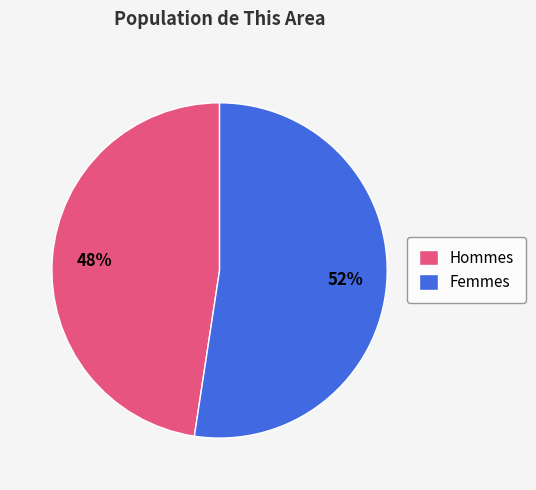

What is the ratio of the value at Hommes to the value at Femmes?

0.9